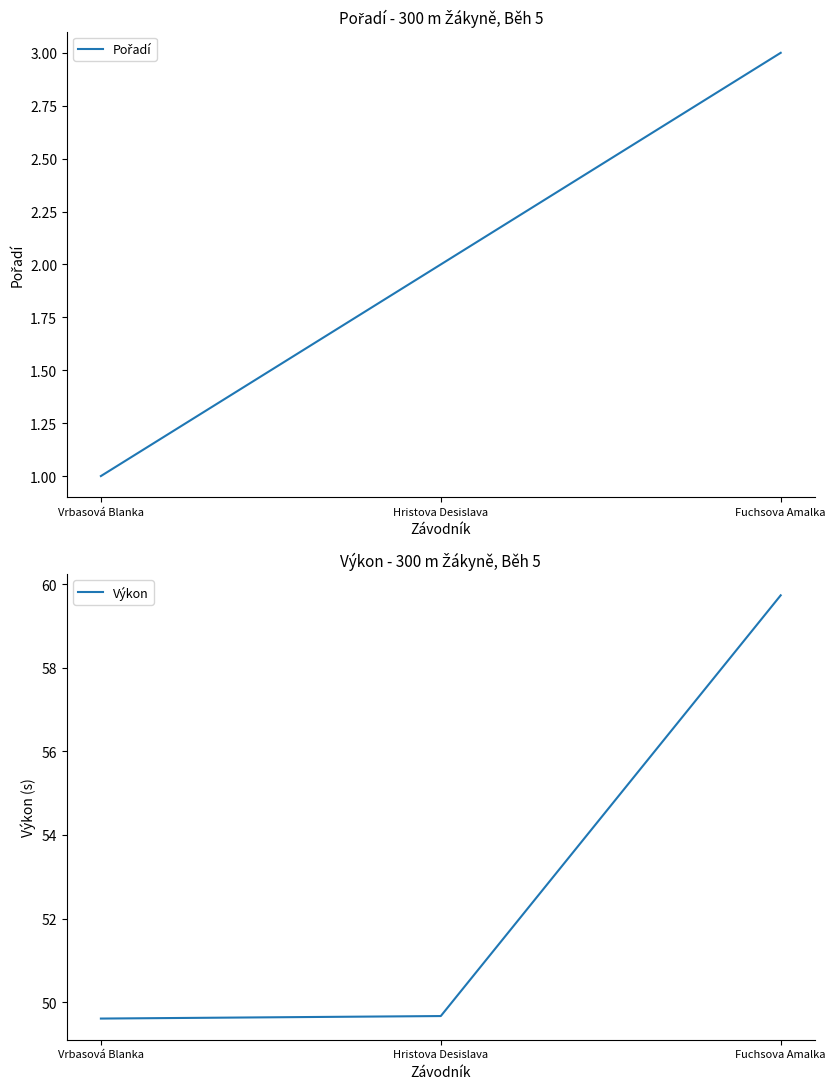

Read the Pořadí value at Vrbasová Blanka.

1.0